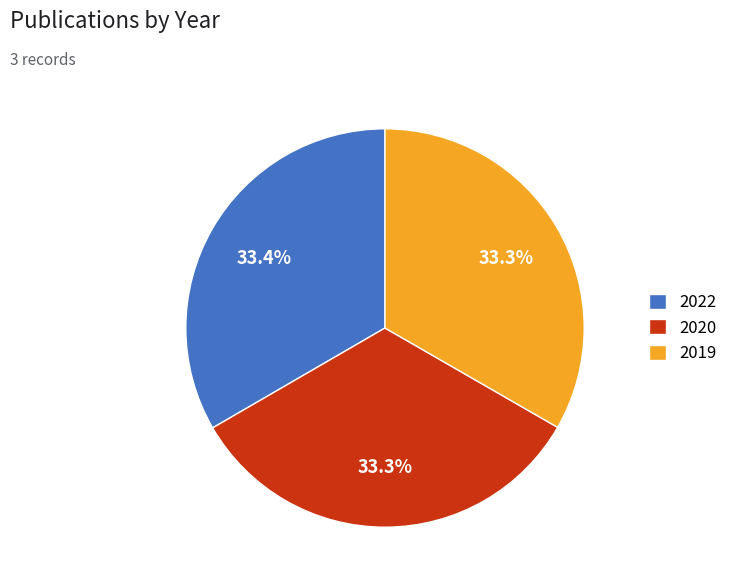

Is the sum of 2020 and 2022 greater than half?

Yes